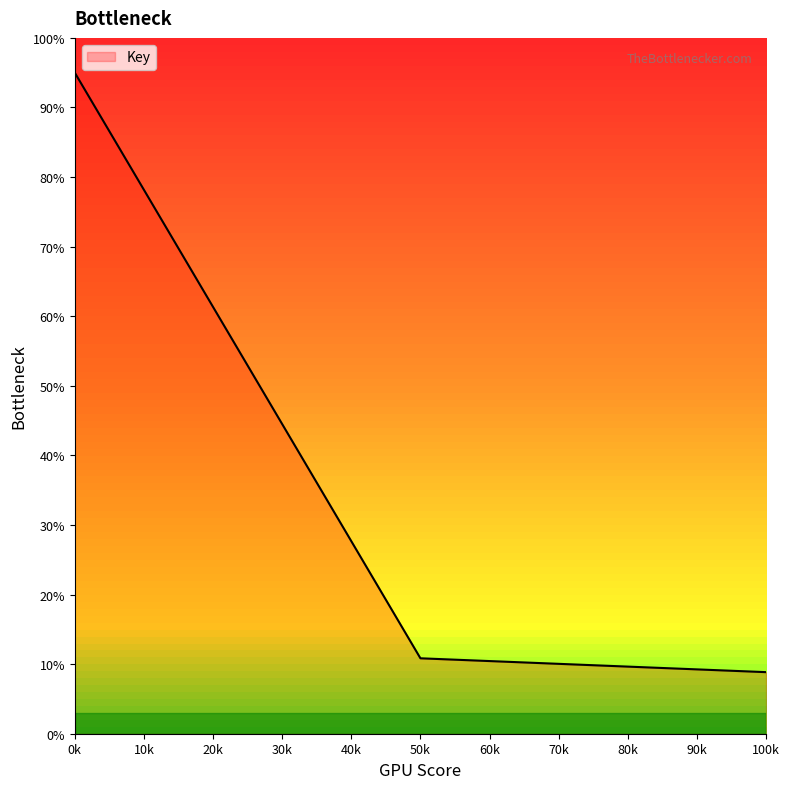

What position from the left is 100k?

3